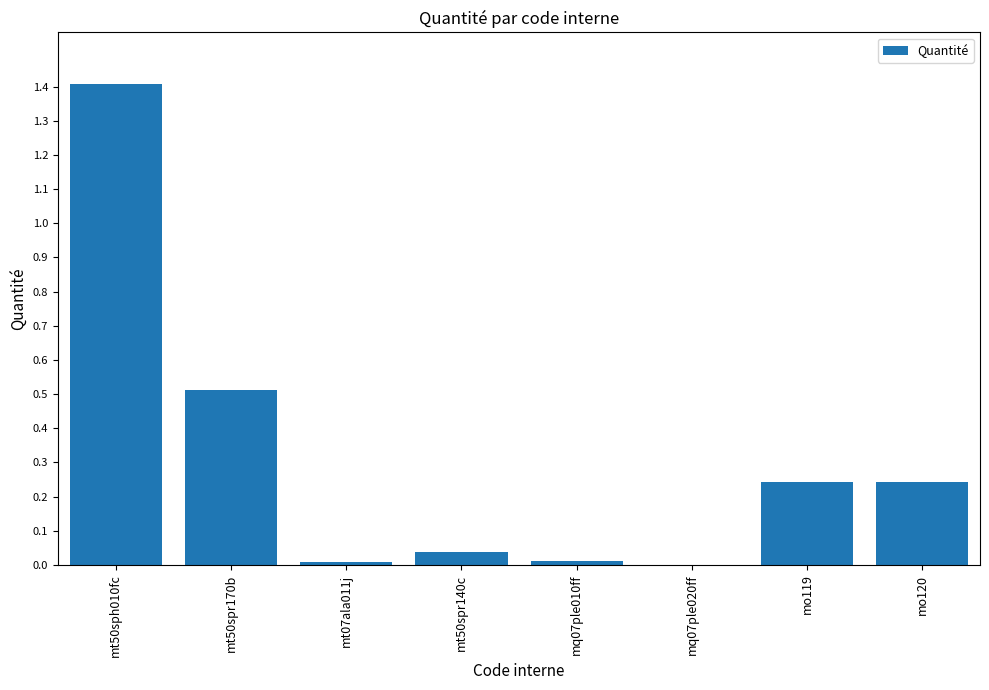

The chart shows a value of 2.4 at mt50sph010fc. True or false?

False